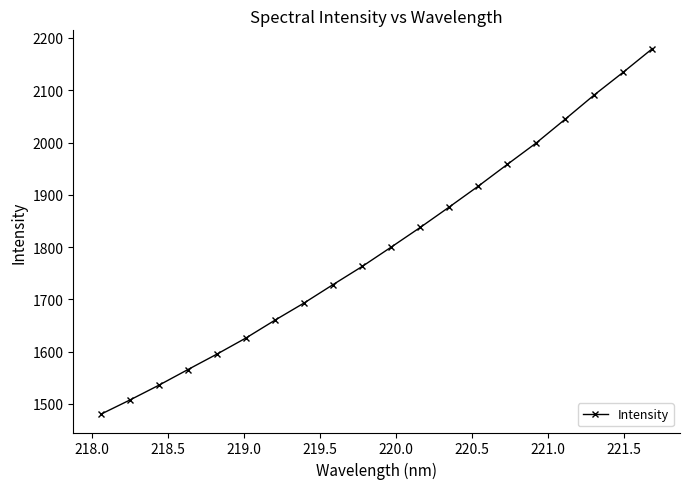

What is the value of the 9th point from the left?

1728.3